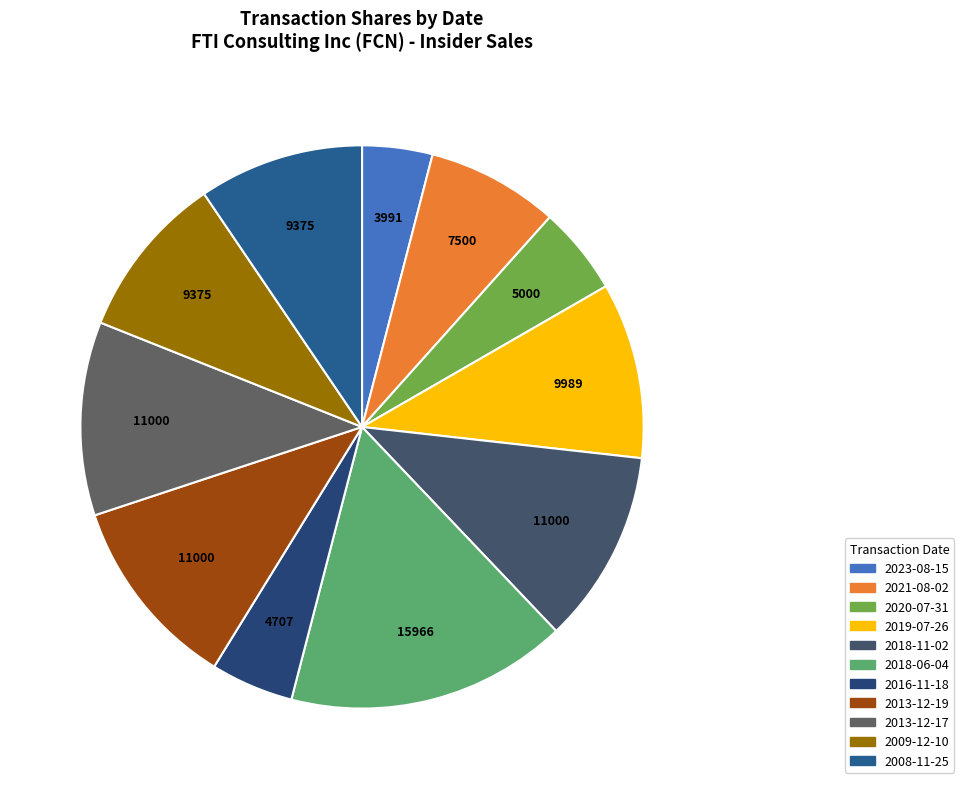

To the nearest percent, what is the average slice percentage?

9%